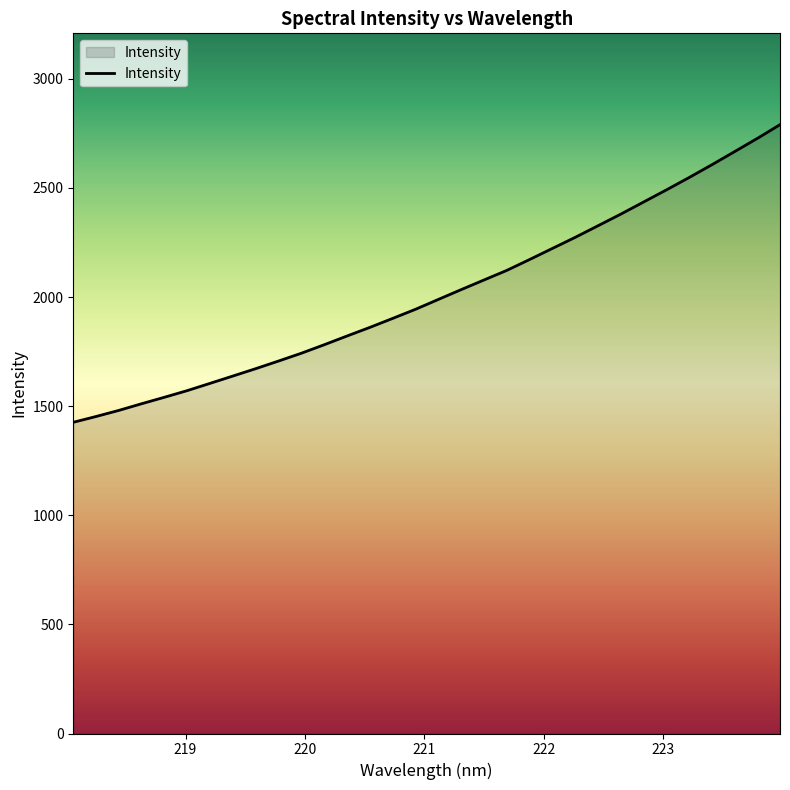

What is the minimum value shown in the chart?

1426.2